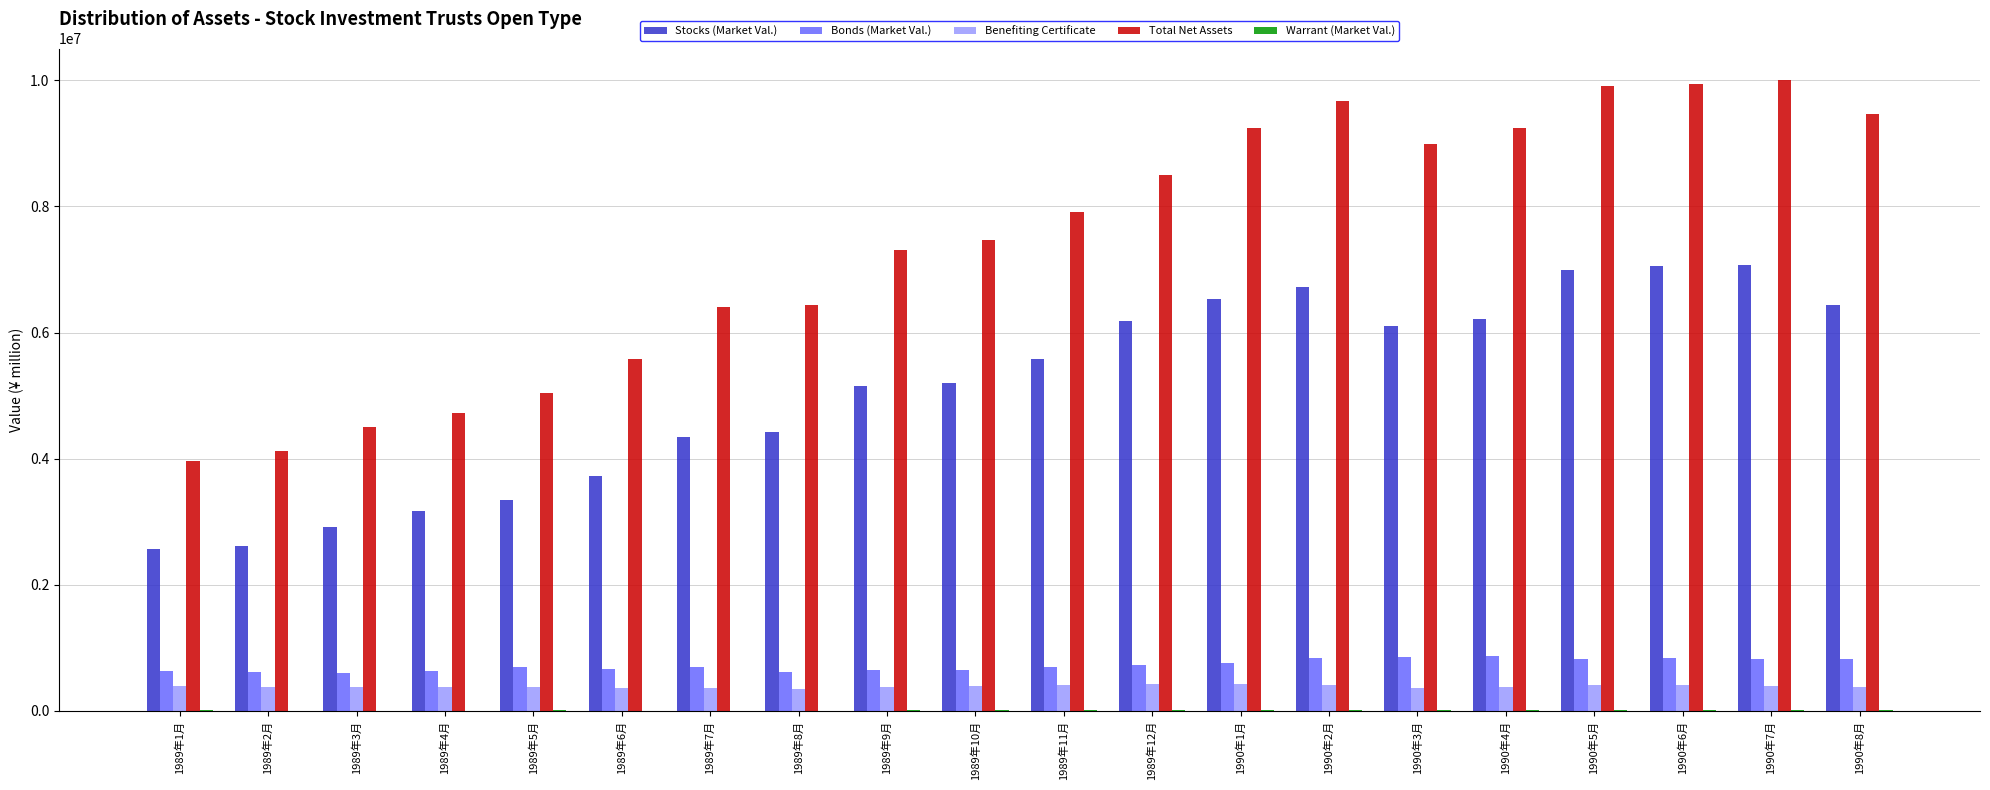

Count the number of categories in the chart.

20